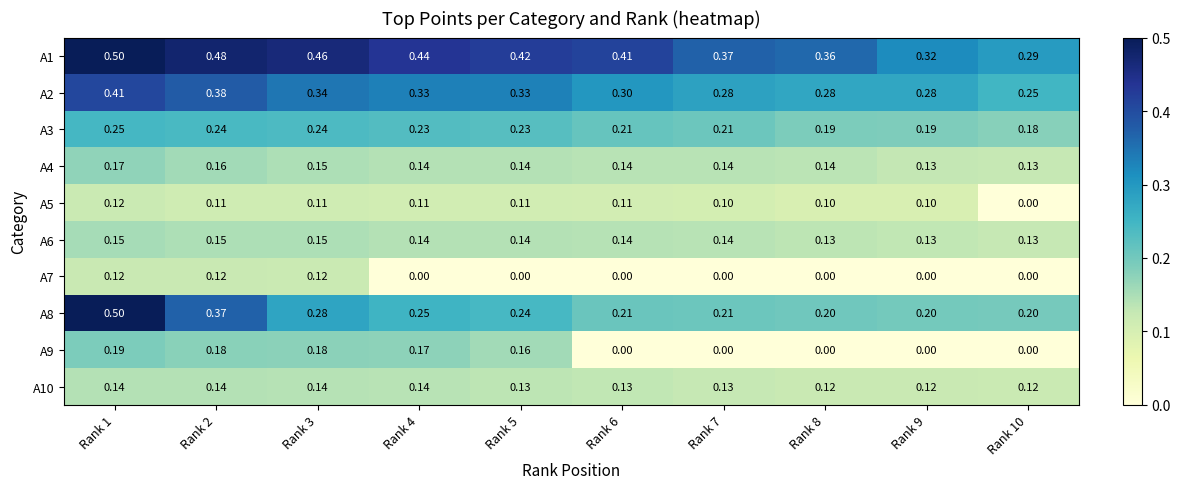

Is the value of A4 at Rank 6 greater than the value of A1 at Rank 6?

No